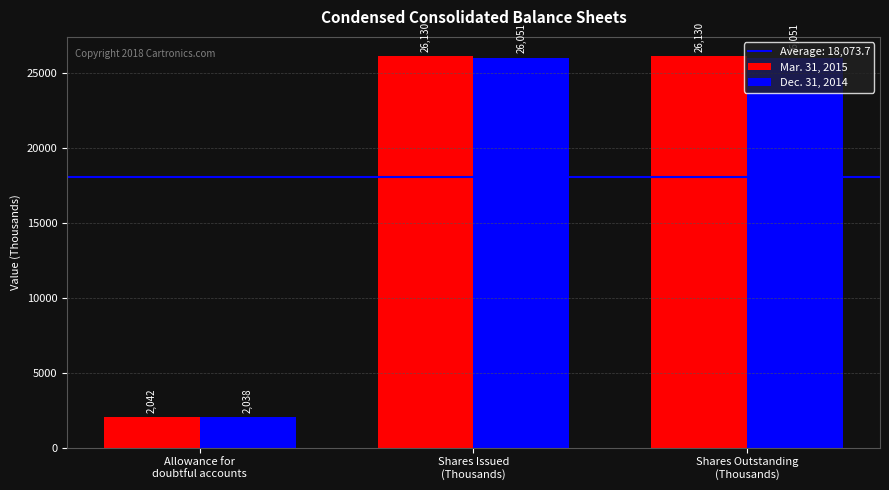

Is it true that Mar. 31, 2015 equals 39776 at Shares Issued
(Thousands)?

False